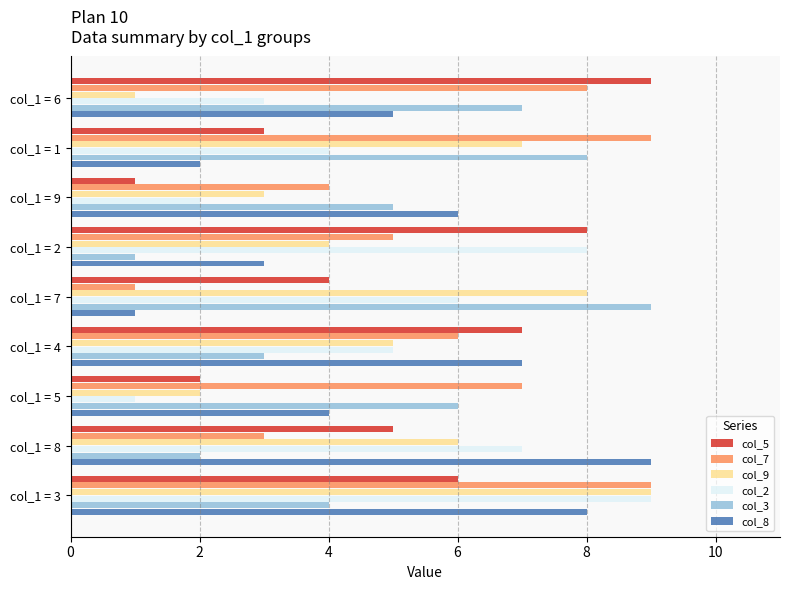

True or false: col_2 has a value of 4 at col_1 = 1.

True